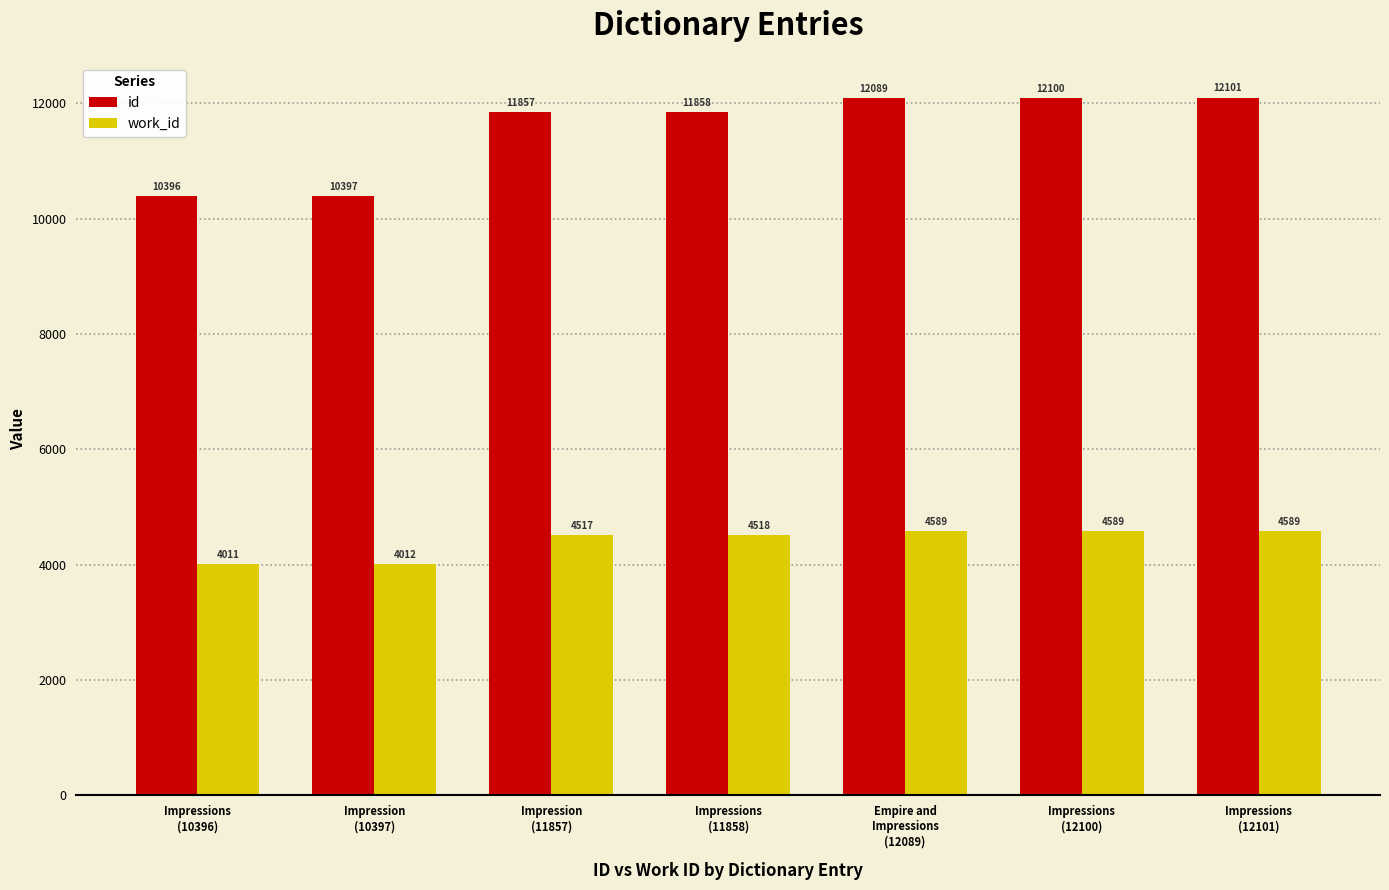

List the series in order of their overall mean, lowest first.

work_id, id